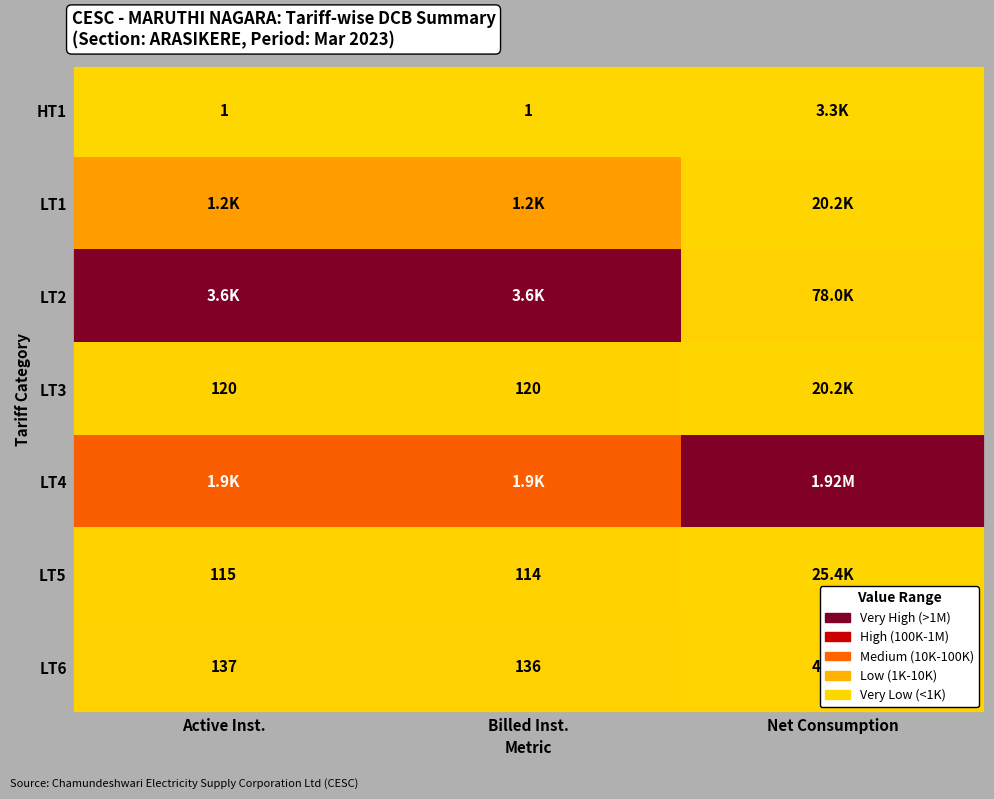

List the labels in order of LT4 value, smallest first.

Active Inst., Billed Inst., Net Consumption